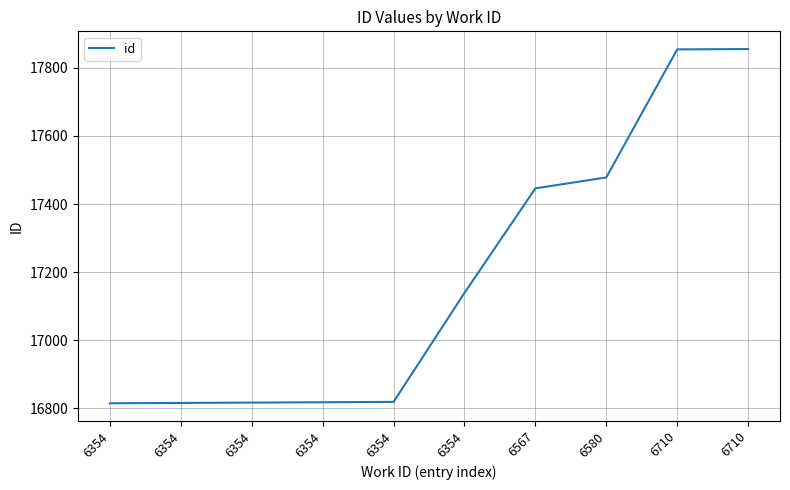

Does the chart display data point markers on the line(s)?

No